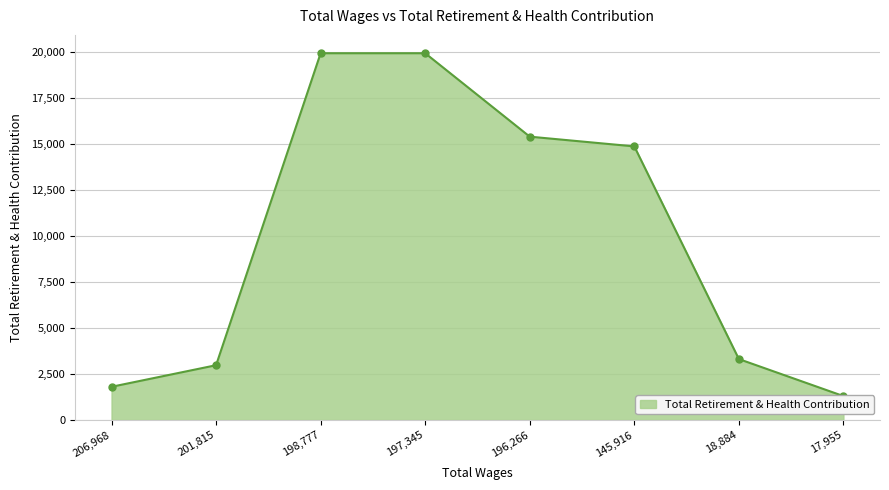

List the labels in order of value, largest first.

198777.0, 197345.0, 196266.0, 145916.0, 18884.0, 201815.0, 206968.0, 17955.0